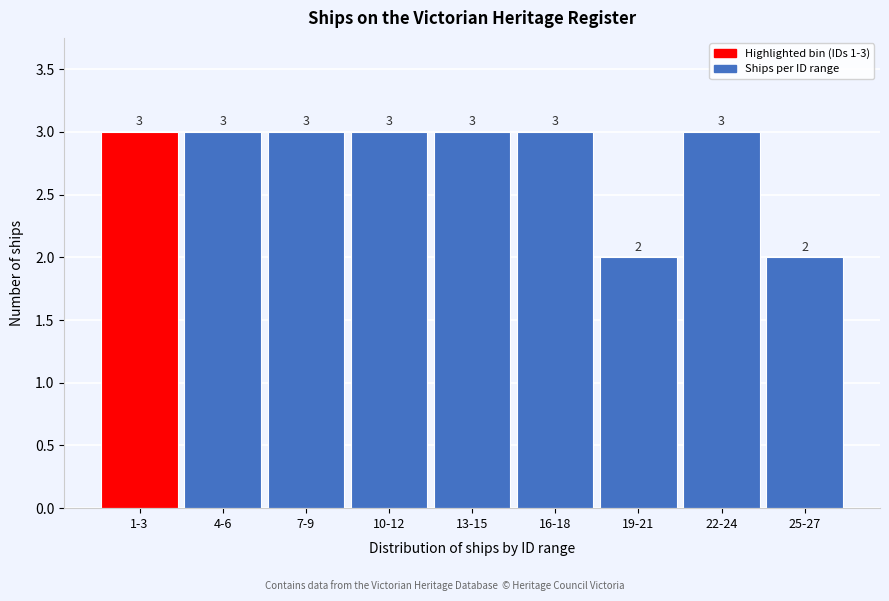

Reading left to right, extract all data points from this chart.

3	3	3	3	3	3	2	3	2